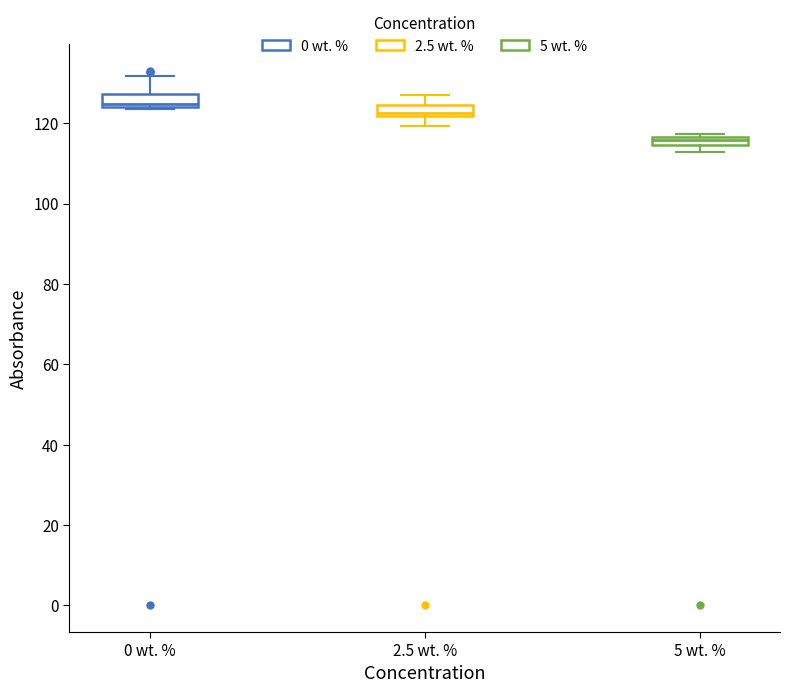

Which box has the lowest median line?

5 wt. %